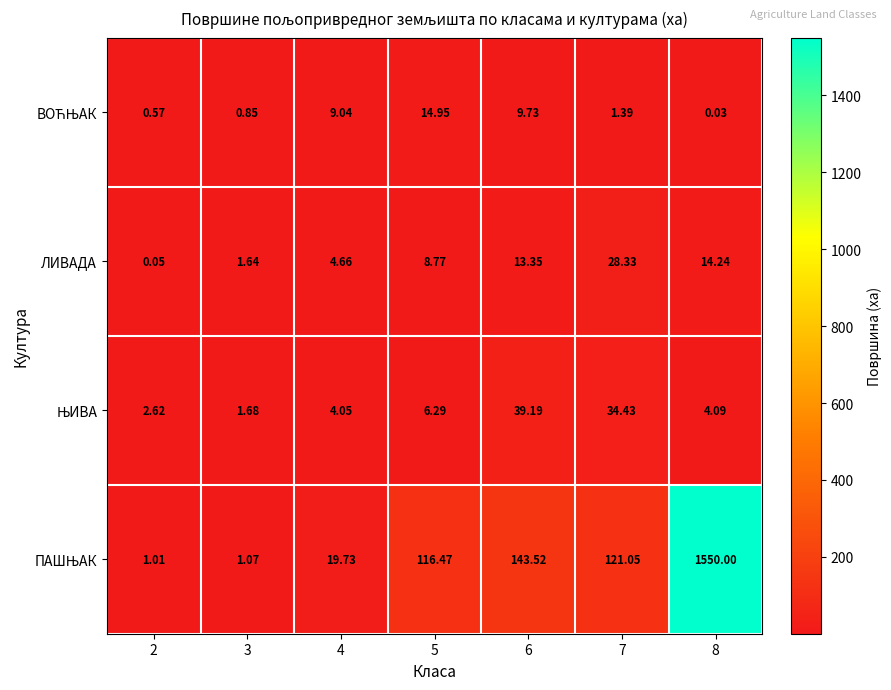

At how many categories does at least one series exceed 1272?

1